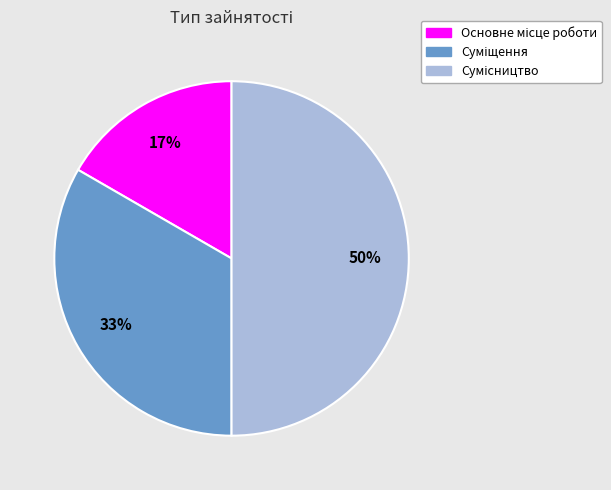

To the nearest percent, what is the difference between the largest and smallest slice percentages?

33%